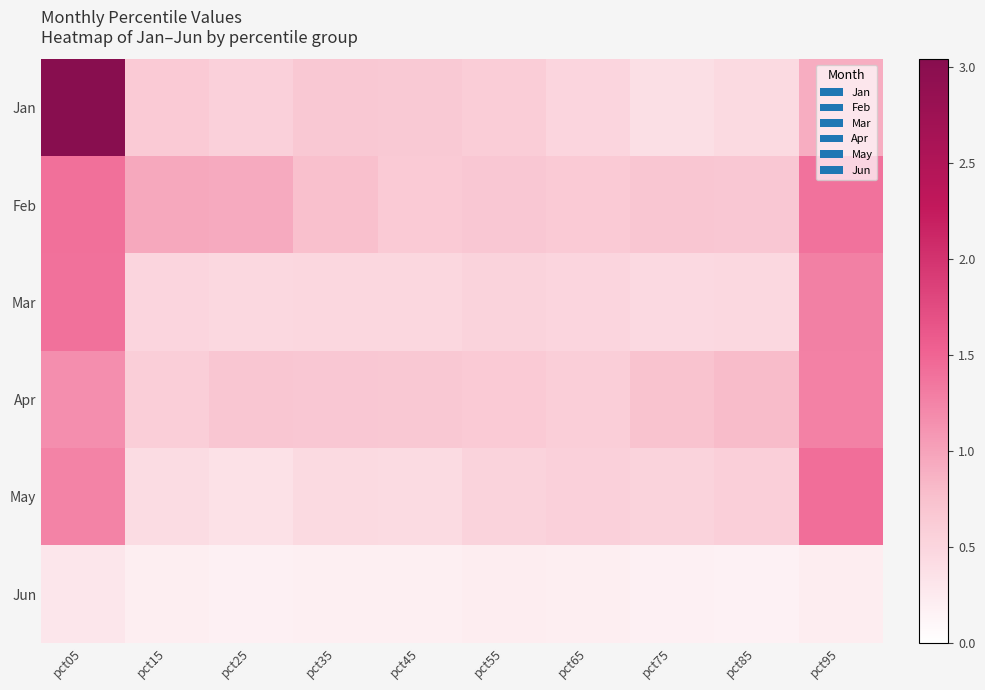

Which has a higher value, pct35 or pct05?

pct05